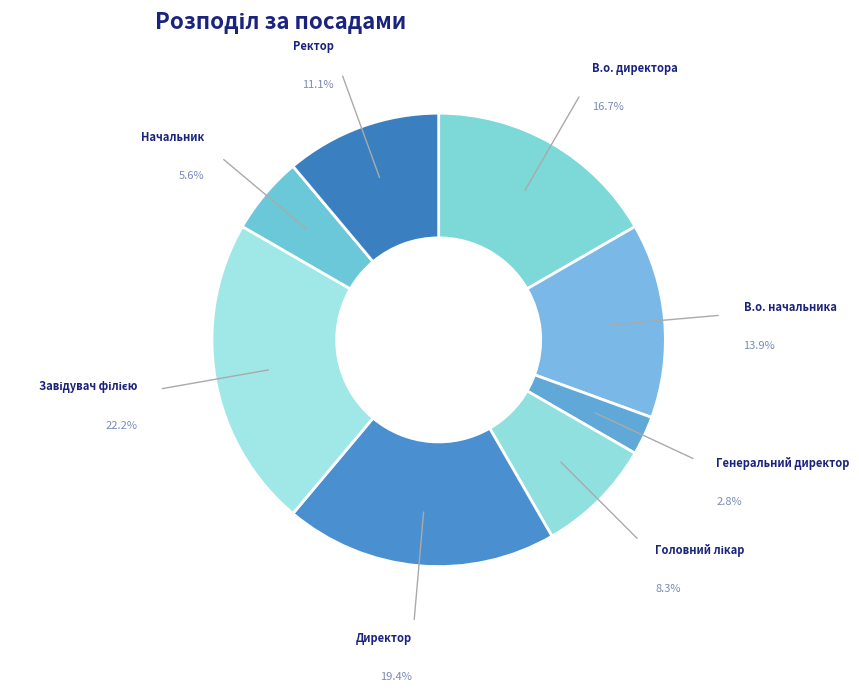

The Ректор slice represents 18% of the pie. True or false?

False